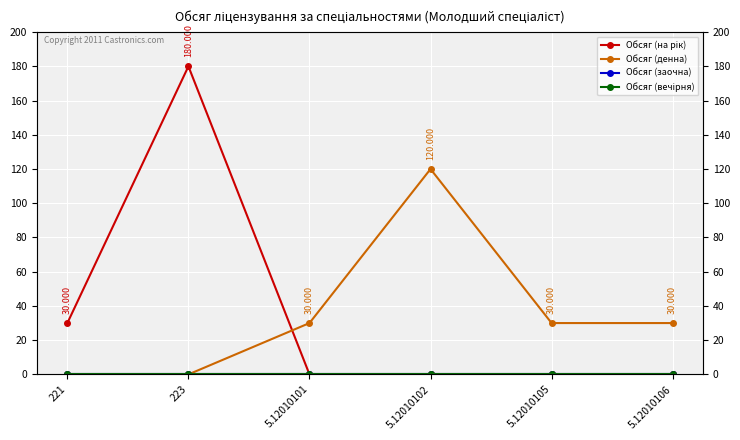

Which series has the largest total across all categories?

Обсяг (на рік)